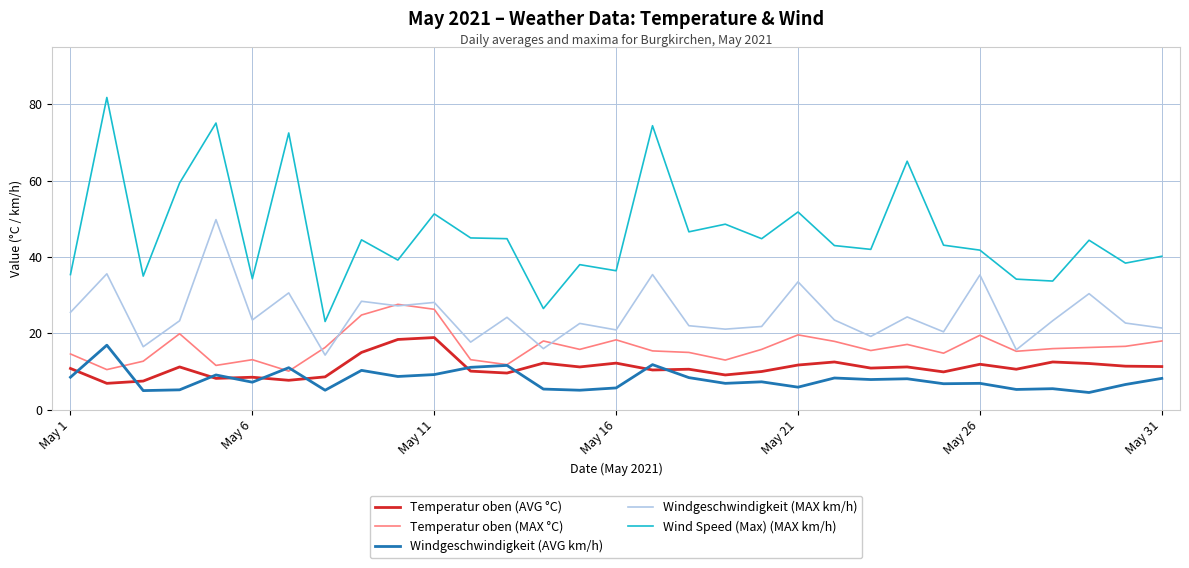

Which series has the largest range (max minus min)?

Wind Speed (Max) (MAX km/h)